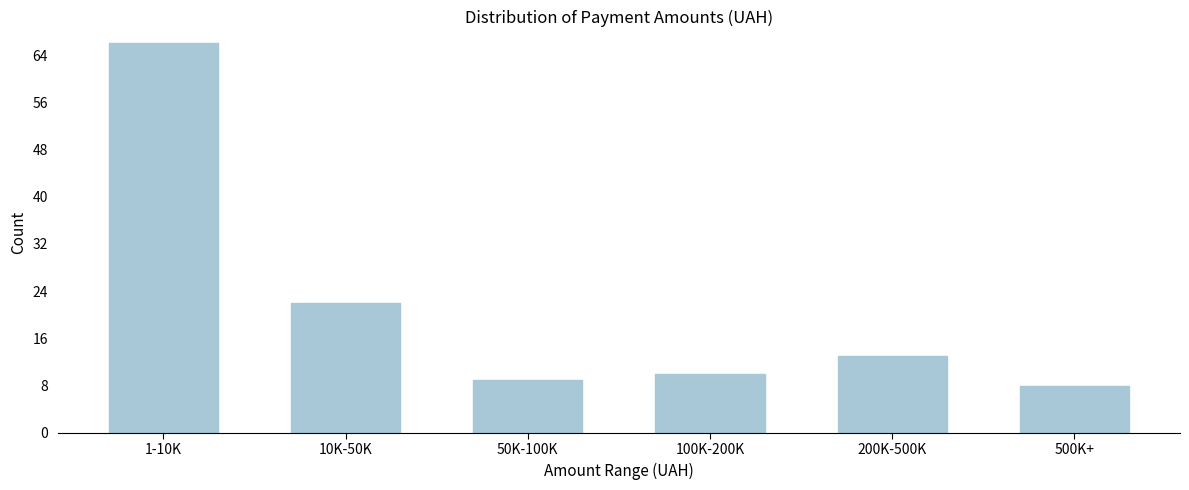

Reading left to right, list all the values displayed in this chart.

66	22	9	10	13	8